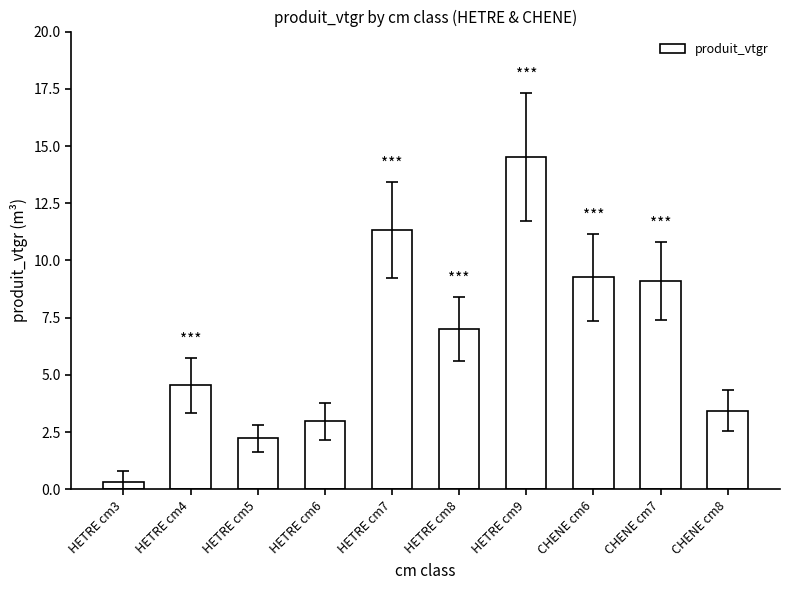

What position from the left is CHENE cm6?

8